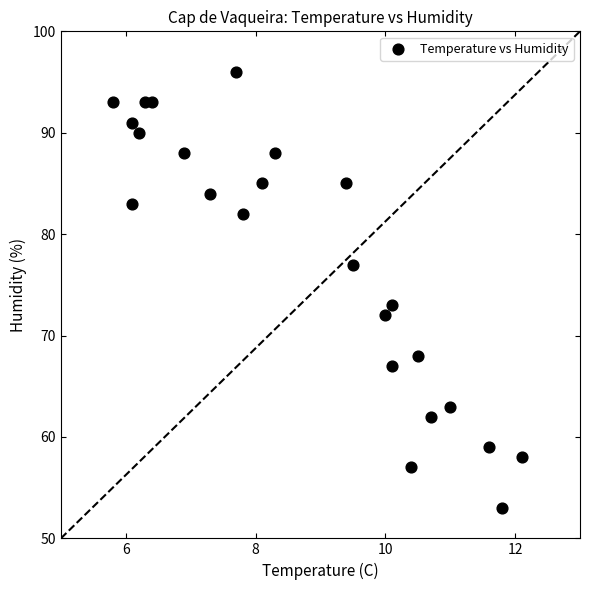

What Y value in the scatter plot is closest to 74?

73